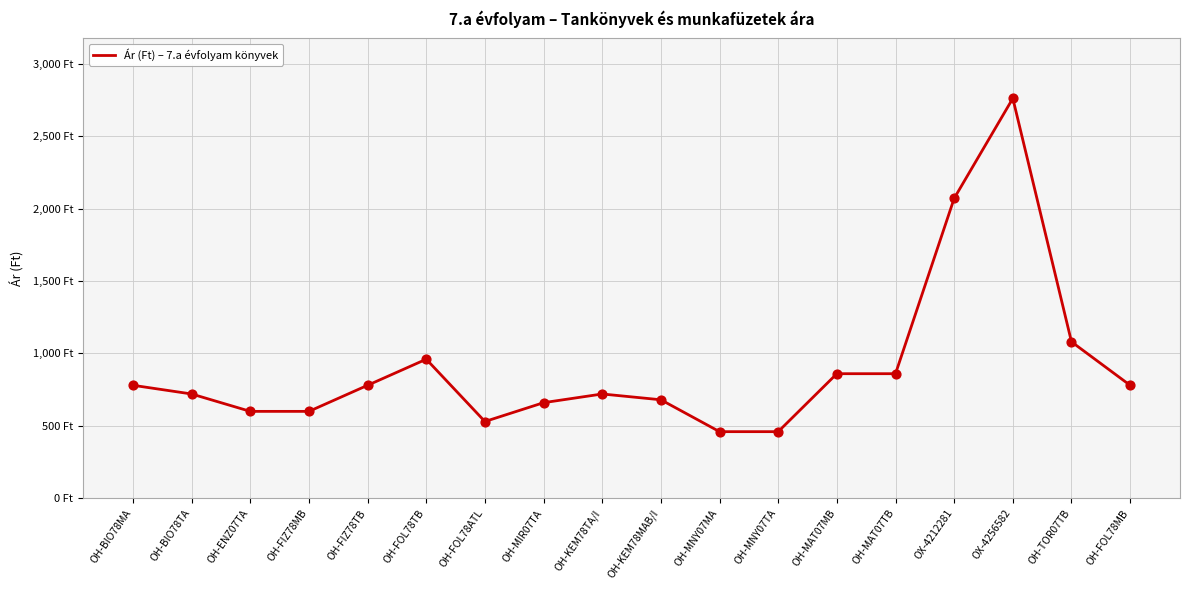

Approximately how many times larger is the value at OH-MIR07TA compared to OH-BIO78MA?

0.8